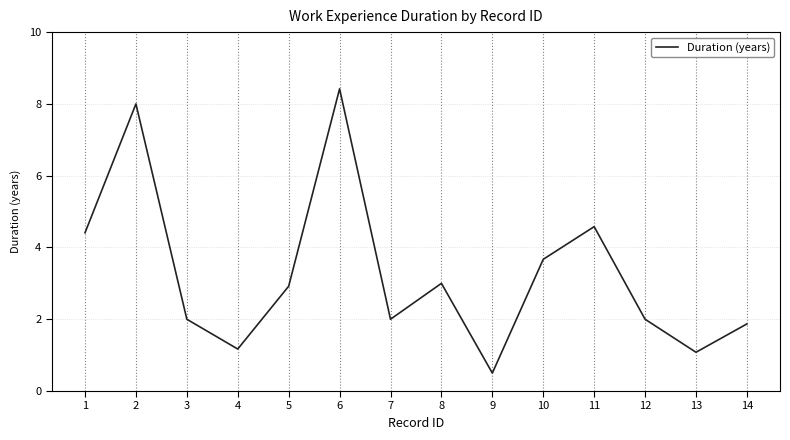

What value does the data have at 10?

3.7